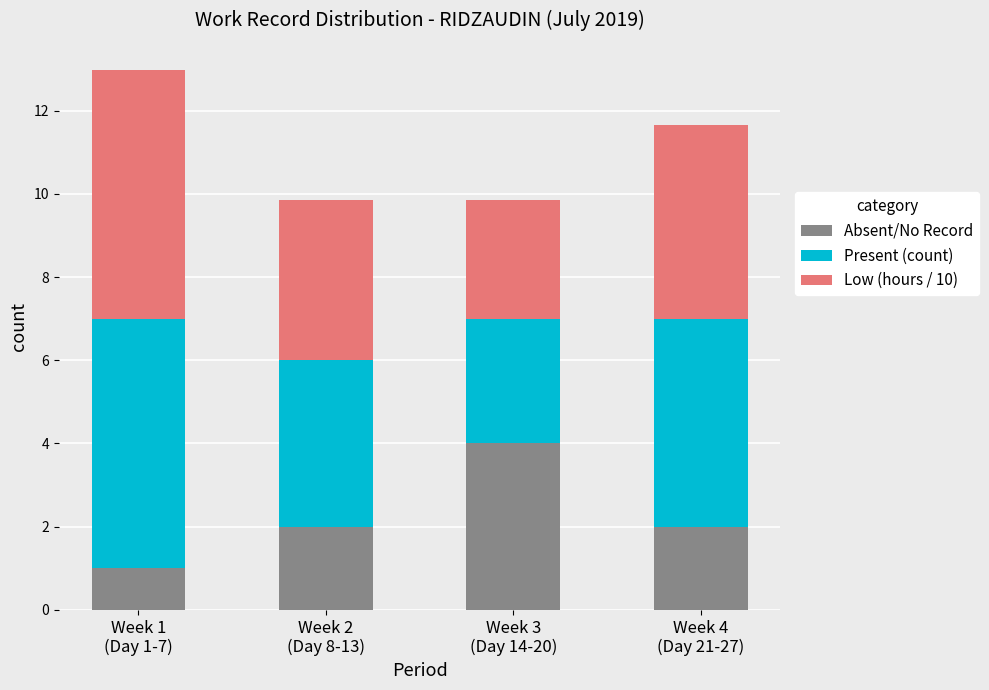

Reading left to right, list the values for the Absent/No Record series.

1.0	2.0	4.0	2.0